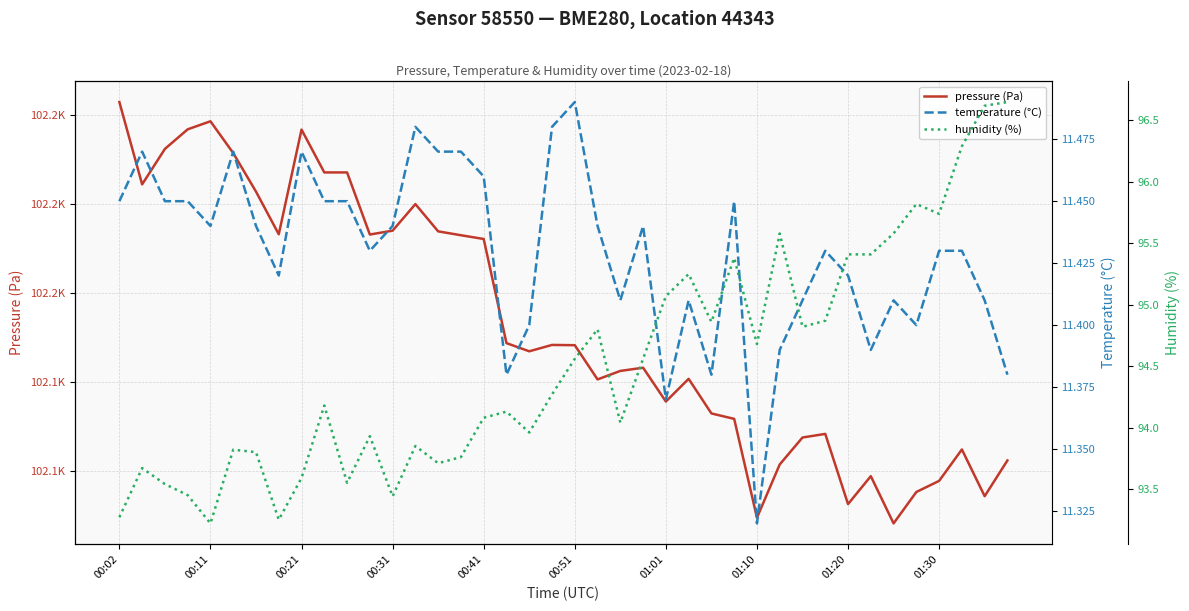

What position from the right is 00:41?

24